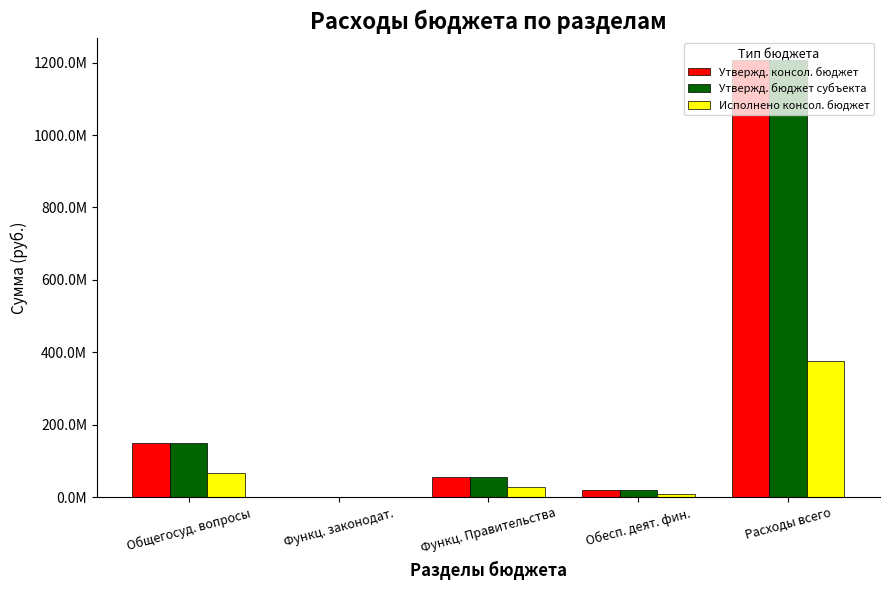

Is the value of Исполнено консол. бюджет at Общегосуд. вопросы greater than the value of Утвержд. бюджет субъекта at Общегосуд. вопросы?

No